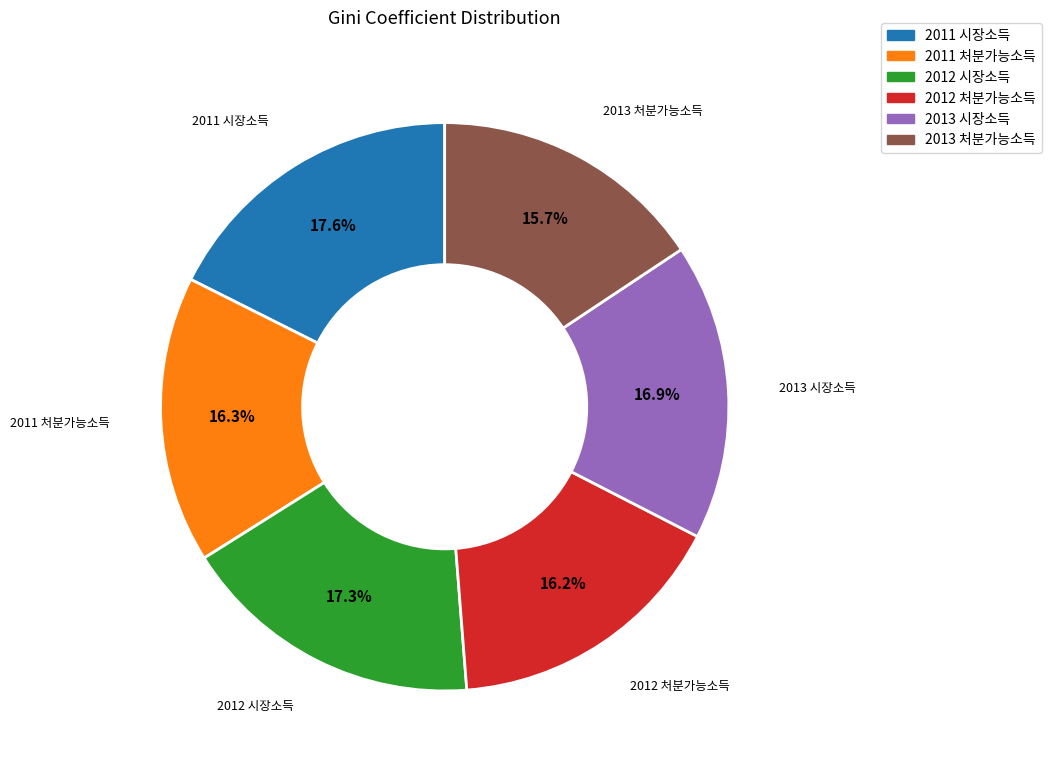

Is there any slice that represents more than half of the pie?

No